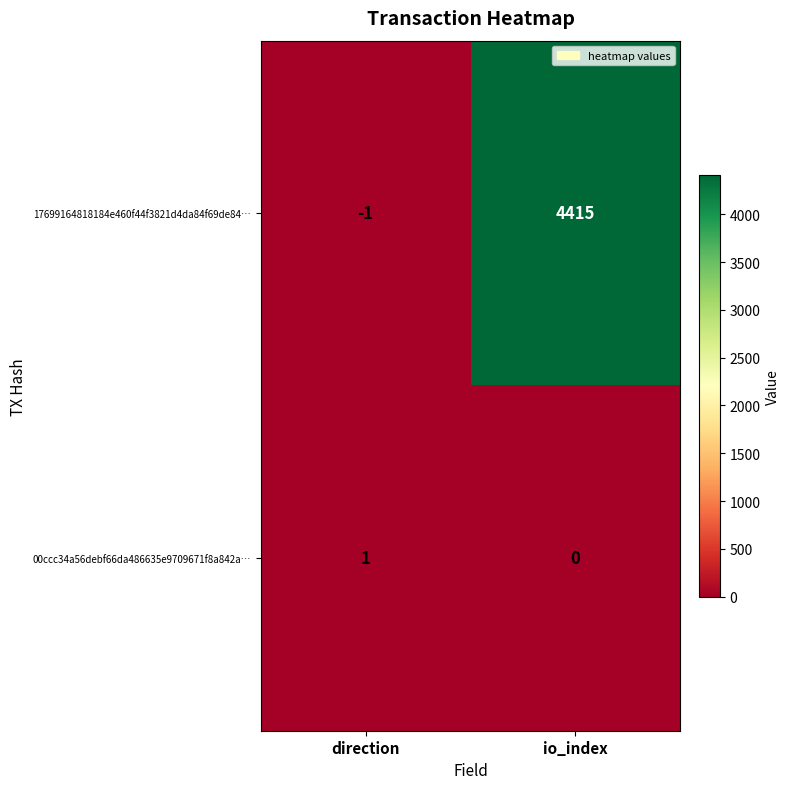

What is the maximum value shown in the chart?

4415